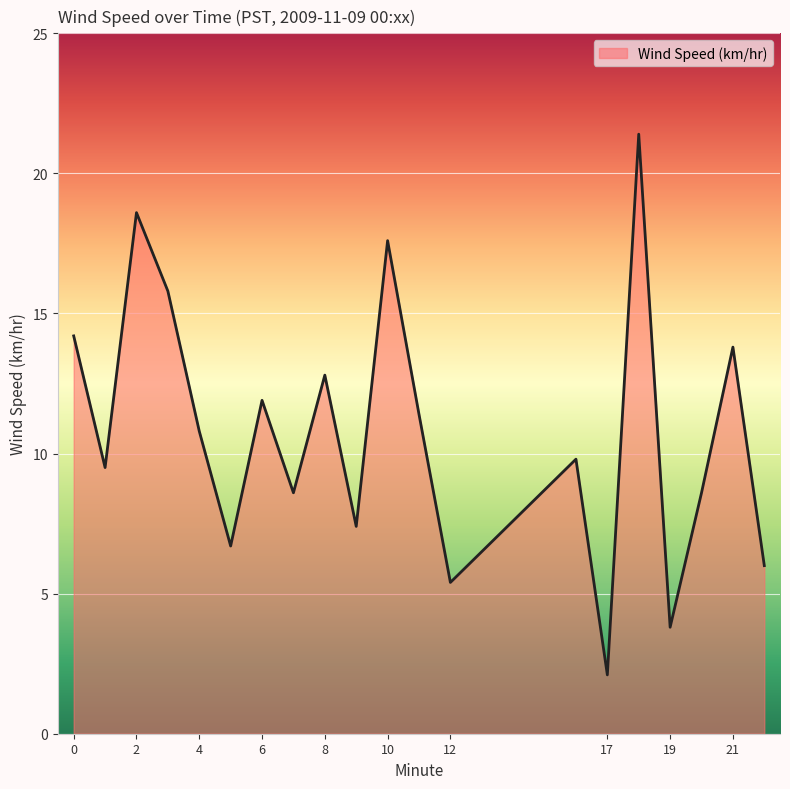

How many values exceed 10?

10